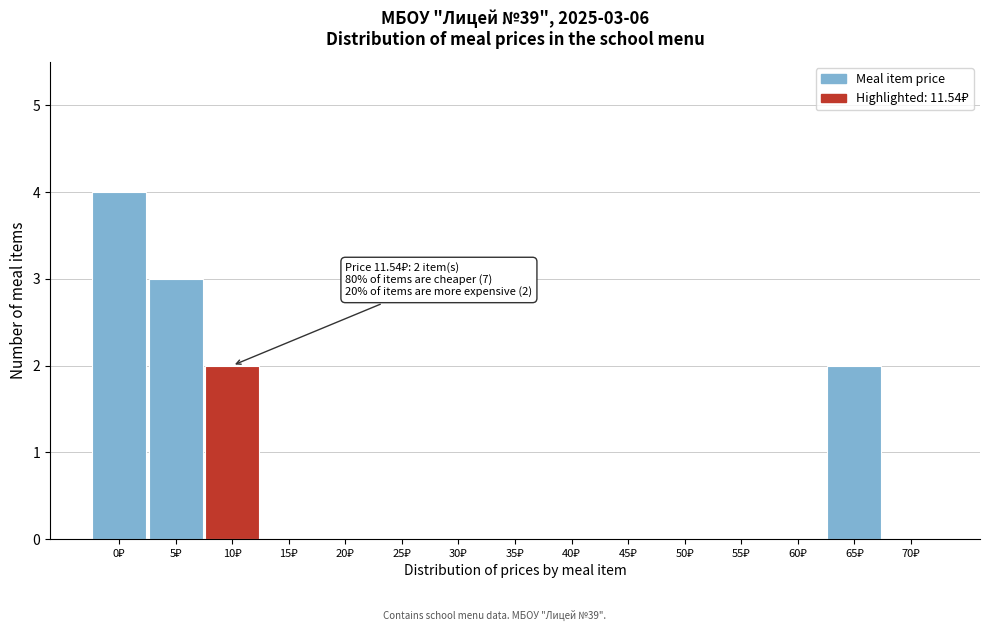

What is the maximum value shown in the chart?

4